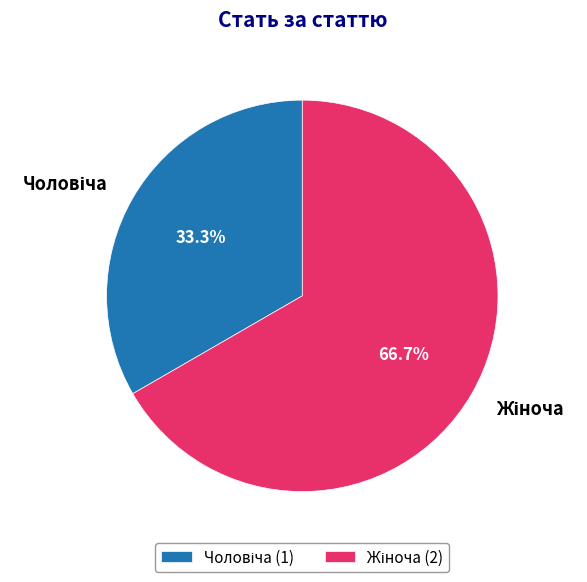

Is there any slice that represents more than half of the pie?

Yes